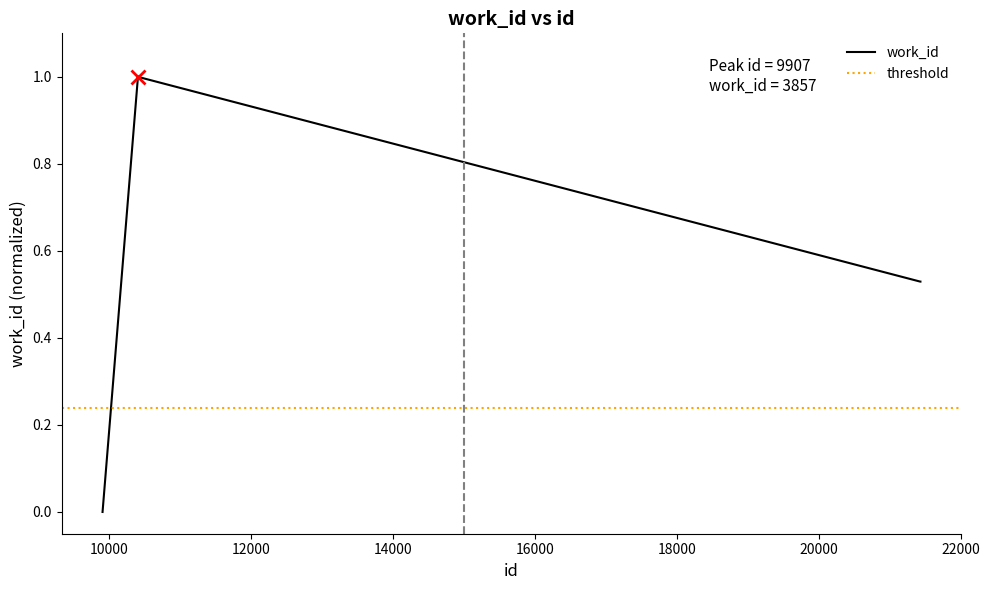

Where is the data nearest to the value 0?

9907